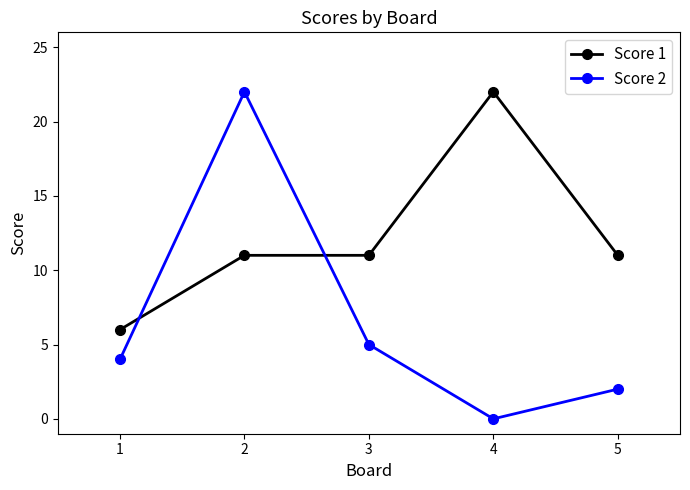

Does the chart have visible grid lines?

No